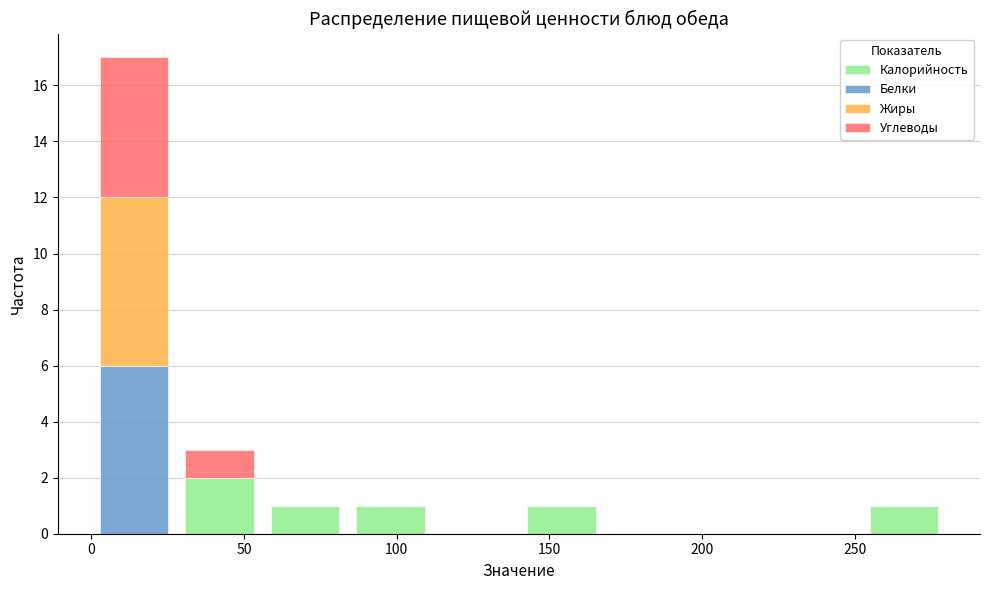

Reading left to right, list every stacked bar in this chart as the range it spans on the x-axis followed by its total height. Neither the bar edges nor the heights are printed on the chart, so give them approximately, as read against the axes.

0 to 28: 17
28 to 56: 3
56 to 84: 1
84 to 112: 1
112 to 140: 0
140 to 168: 1
168 to 196: 0
196 to 224: 0
224 to 252: 0
252 to 280: 1